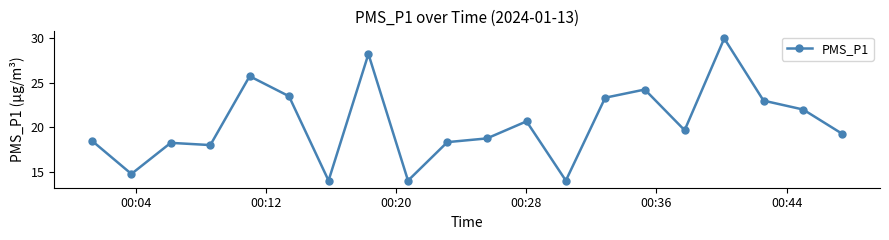

True or false: the data has more than 2 interior local peaks.

True